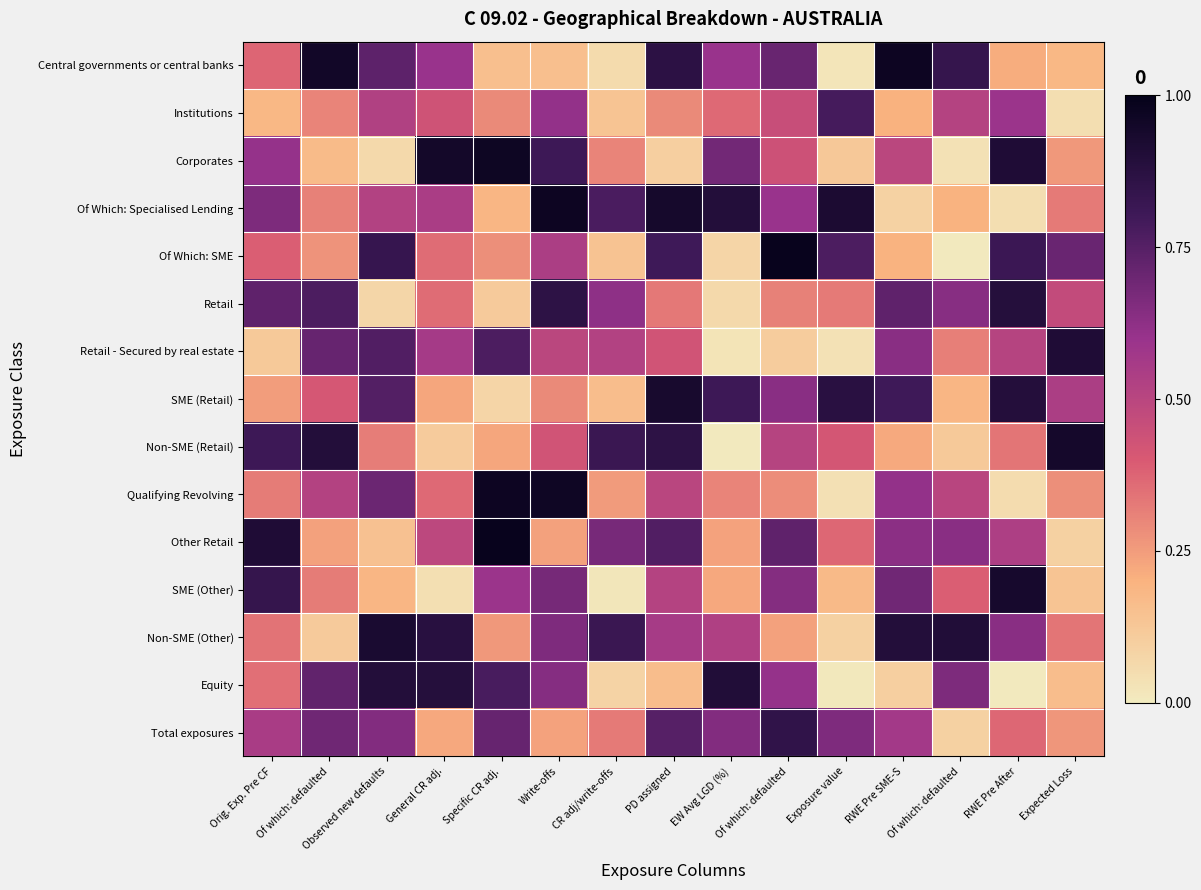

Reading left to right, list all the values displayed in this chart.

Central governments or central banks: Orig. Exp. Pre CF=0.4	Of which: defaulted=1.0	Observed new defaults=0.7	General CR adj.=0.6	Specific CR adj.=0.2	Write-offs=0.2	CR adj/write-offs=0.1	PD assigned=0.9	EW Avg LGD (%)=0.6	Of which: defaulted=0.7	Exposure value=0.0	RWE Pre SME-S=1.0	Of which: defaulted=0.8	RWE Pre After=0.2	Expected Loss=0.2
Institutions: Orig. Exp. Pre CF=0.2	Of which: defaulted=0.3	Observed new defaults=0.5	General CR adj.=0.4	Specific CR adj.=0.3	Write-offs=0.6	CR adj/write-offs=0.1	PD assigned=0.3	EW Avg LGD (%)=0.4	Of which: defaulted=0.5	Exposure value=0.8	RWE Pre SME-S=0.2	Of which: defaulted=0.5	RWE Pre After=0.6	Expected Loss=0.0
Corporates: Orig. Exp. Pre CF=0.6	Of which: defaulted=0.2	Observed new defaults=0.1	General CR adj.=0.9	Specific CR adj.=1.0	Write-offs=0.8	CR adj/write-offs=0.3	PD assigned=0.1	EW Avg LGD (%)=0.7	Of which: defaulted=0.4	Exposure value=0.1	RWE Pre SME-S=0.5	Of which: defaulted=0.0	RWE Pre After=0.9	Expected Loss=0.3
Of Which: Specialised Lending: Orig. Exp. Pre CF=0.7	Of which: defaulted=0.3	Observed new defaults=0.5	General CR adj.=0.5	Specific CR adj.=0.2	Write-offs=1.0	CR adj/write-offs=0.8	PD assigned=0.9	EW Avg LGD (%)=0.9	Of which: defaulted=0.6	Exposure value=0.9	RWE Pre SME-S=0.1	Of which: defaulted=0.2	RWE Pre After=0.0	Expected Loss=0.3
Of Which: SME: Orig. Exp. Pre CF=0.4	Of which: defaulted=0.3	Observed new defaults=0.8	General CR adj.=0.4	Specific CR adj.=0.3	Write-offs=0.5	CR adj/write-offs=0.1	PD assigned=0.8	EW Avg LGD (%)=0.1	Of which: defaulted=1.0	Exposure value=0.8	RWE Pre SME-S=0.2	Of which: defaulted=0.0	RWE Pre After=0.8	Expected Loss=0.7
Retail: Orig. Exp. Pre CF=0.7	Of which: defaulted=0.8	Observed new defaults=0.1	General CR adj.=0.4	Specific CR adj.=0.1	Write-offs=0.9	CR adj/write-offs=0.6	PD assigned=0.3	EW Avg LGD (%)=0.1	Of which: defaulted=0.3	Exposure value=0.3	RWE Pre SME-S=0.7	Of which: defaulted=0.6	RWE Pre After=0.9	Expected Loss=0.5
Retail - Secured by real estate: Orig. Exp. Pre CF=0.1	Of which: defaulted=0.7	Observed new defaults=0.8	General CR adj.=0.6	Specific CR adj.=0.8	Write-offs=0.5	CR adj/write-offs=0.5	PD assigned=0.4	EW Avg LGD (%)=0.0	Of which: defaulted=0.1	Exposure value=0.0	RWE Pre SME-S=0.6	Of which: defaulted=0.3	RWE Pre After=0.5	Expected Loss=0.9
SME (Retail): Orig. Exp. Pre CF=0.2	Of which: defaulted=0.4	Observed new defaults=0.8	General CR adj.=0.2	Specific CR adj.=0.1	Write-offs=0.3	CR adj/write-offs=0.2	PD assigned=0.9	EW Avg LGD (%)=0.8	Of which: defaulted=0.6	Exposure value=0.9	RWE Pre SME-S=0.8	Of which: defaulted=0.2	RWE Pre After=0.9	Expected Loss=0.5
Non-SME (Retail): Orig. Exp. Pre CF=0.8	Of which: defaulted=0.9	Observed new defaults=0.3	General CR adj.=0.1	Specific CR adj.=0.2	Write-offs=0.4	CR adj/write-offs=0.8	PD assigned=0.9	EW Avg LGD (%)=0.0	Of which: defaulted=0.5	Exposure value=0.4	RWE Pre SME-S=0.2	Of which: defaulted=0.1	RWE Pre After=0.3	Expected Loss=0.9
Qualifying Revolving: Orig. Exp. Pre CF=0.3	Of which: defaulted=0.5	Observed new defaults=0.7	General CR adj.=0.4	Specific CR adj.=1.0	Write-offs=1.0	CR adj/write-offs=0.3	PD assigned=0.5	EW Avg LGD (%)=0.3	Of which: defaulted=0.3	Exposure value=0.0	RWE Pre SME-S=0.6	Of which: defaulted=0.5	RWE Pre After=0.1	Expected Loss=0.3
Other Retail: Orig. Exp. Pre CF=0.9	Of which: defaulted=0.2	Observed new defaults=0.1	General CR adj.=0.5	Specific CR adj.=1.0	Write-offs=0.2	CR adj/write-offs=0.7	PD assigned=0.8	EW Avg LGD (%)=0.2	Of which: defaulted=0.7	Exposure value=0.4	RWE Pre SME-S=0.6	Of which: defaulted=0.6	RWE Pre After=0.5	Expected Loss=0.1
SME (Other): Orig. Exp. Pre CF=0.8	Of which: defaulted=0.3	Observed new defaults=0.2	General CR adj.=0.0	Specific CR adj.=0.6	Write-offs=0.7	CR adj/write-offs=0.0	PD assigned=0.5	EW Avg LGD (%)=0.2	Of which: defaulted=0.6	Exposure value=0.2	RWE Pre SME-S=0.7	Of which: defaulted=0.4	RWE Pre After=0.9	Expected Loss=0.1
Non-SME (Other): Orig. Exp. Pre CF=0.3	Of which: defaulted=0.1	Observed new defaults=0.9	General CR adj.=0.9	Specific CR adj.=0.3	Write-offs=0.7	CR adj/write-offs=0.8	PD assigned=0.6	EW Avg LGD (%)=0.5	Of which: defaulted=0.2	Exposure value=0.1	RWE Pre SME-S=0.9	Of which: defaulted=0.9	RWE Pre After=0.6	Expected Loss=0.3
Equity: Orig. Exp. Pre CF=0.3	Of which: defaulted=0.7	Observed new defaults=0.9	General CR adj.=0.9	Specific CR adj.=0.8	Write-offs=0.6	CR adj/write-offs=0.1	PD assigned=0.2	EW Avg LGD (%)=0.9	Of which: defaulted=0.6	Exposure value=0.0	RWE Pre SME-S=0.1	Of which: defaulted=0.7	RWE Pre After=0.0	Expected Loss=0.2
Total exposures: Orig. Exp. Pre CF=0.5	Of which: defaulted=0.7	Observed new defaults=0.7	General CR adj.=0.2	Specific CR adj.=0.7	Write-offs=0.2	CR adj/write-offs=0.3	PD assigned=0.7	EW Avg LGD (%)=0.6	Of which: defaulted=0.8	Exposure value=0.7	RWE Pre SME-S=0.6	Of which: defaulted=0.1	RWE Pre After=0.4	Expected Loss=0.3